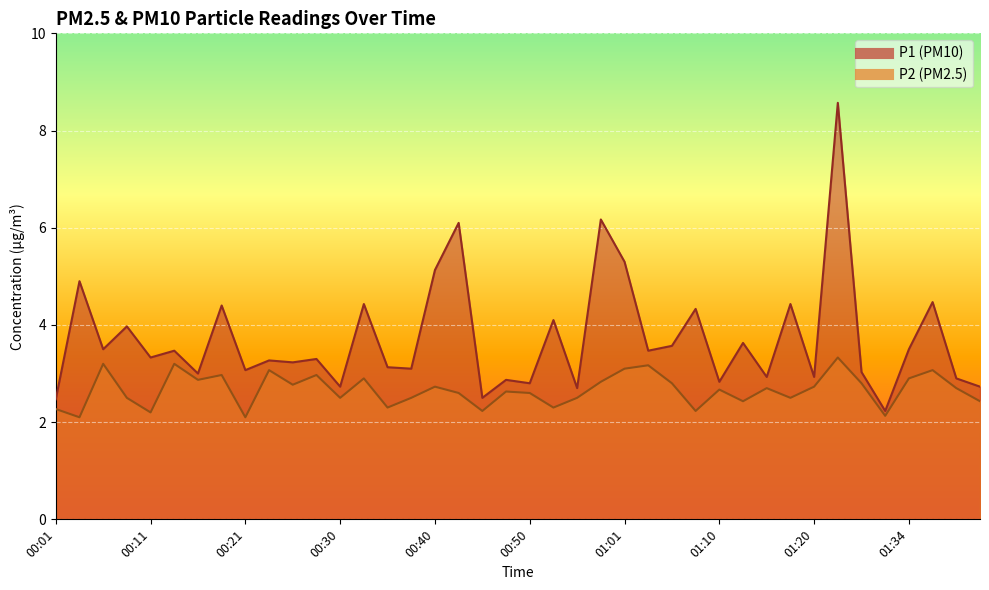

Which category has the highest value across all series?

01:26